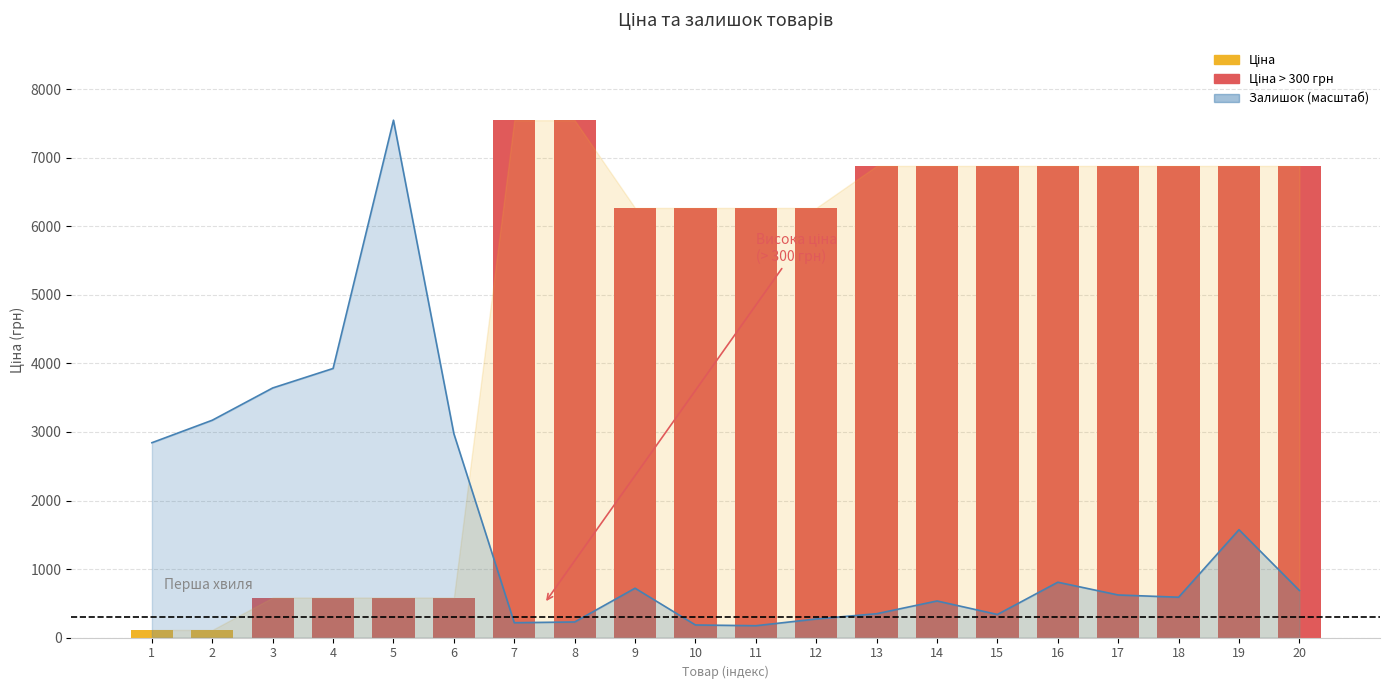

Reading left to right, extract all data points from this chart.

2843.4	3171.5	3641.7	3926.1	7545.9	2974.6	218.7	229.7	721.8	185.9	175.0	273.4	350.0	535.9	339.0	809.3	623.4	590.5	1574.8	689.0